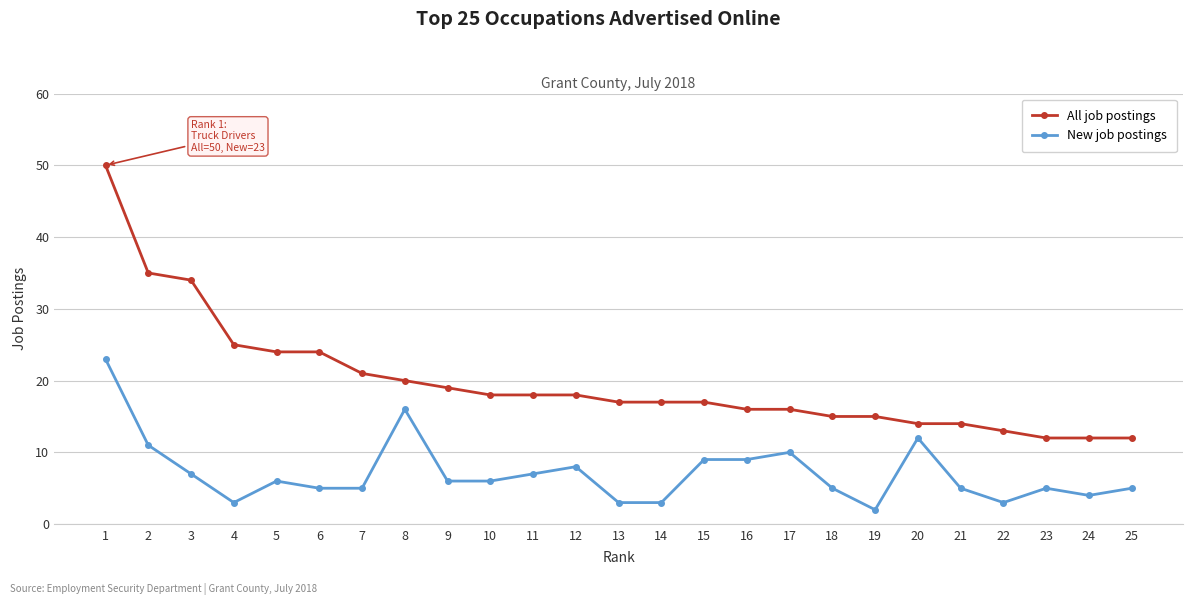

Which series has the largest range (max minus min)?

All job postings